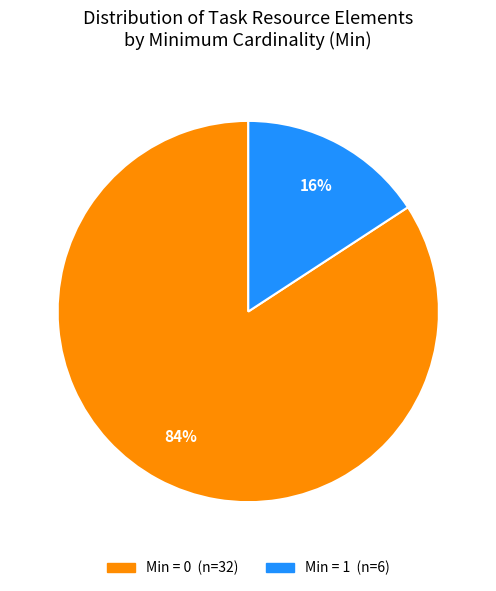

How many slices are in this pie chart?

2